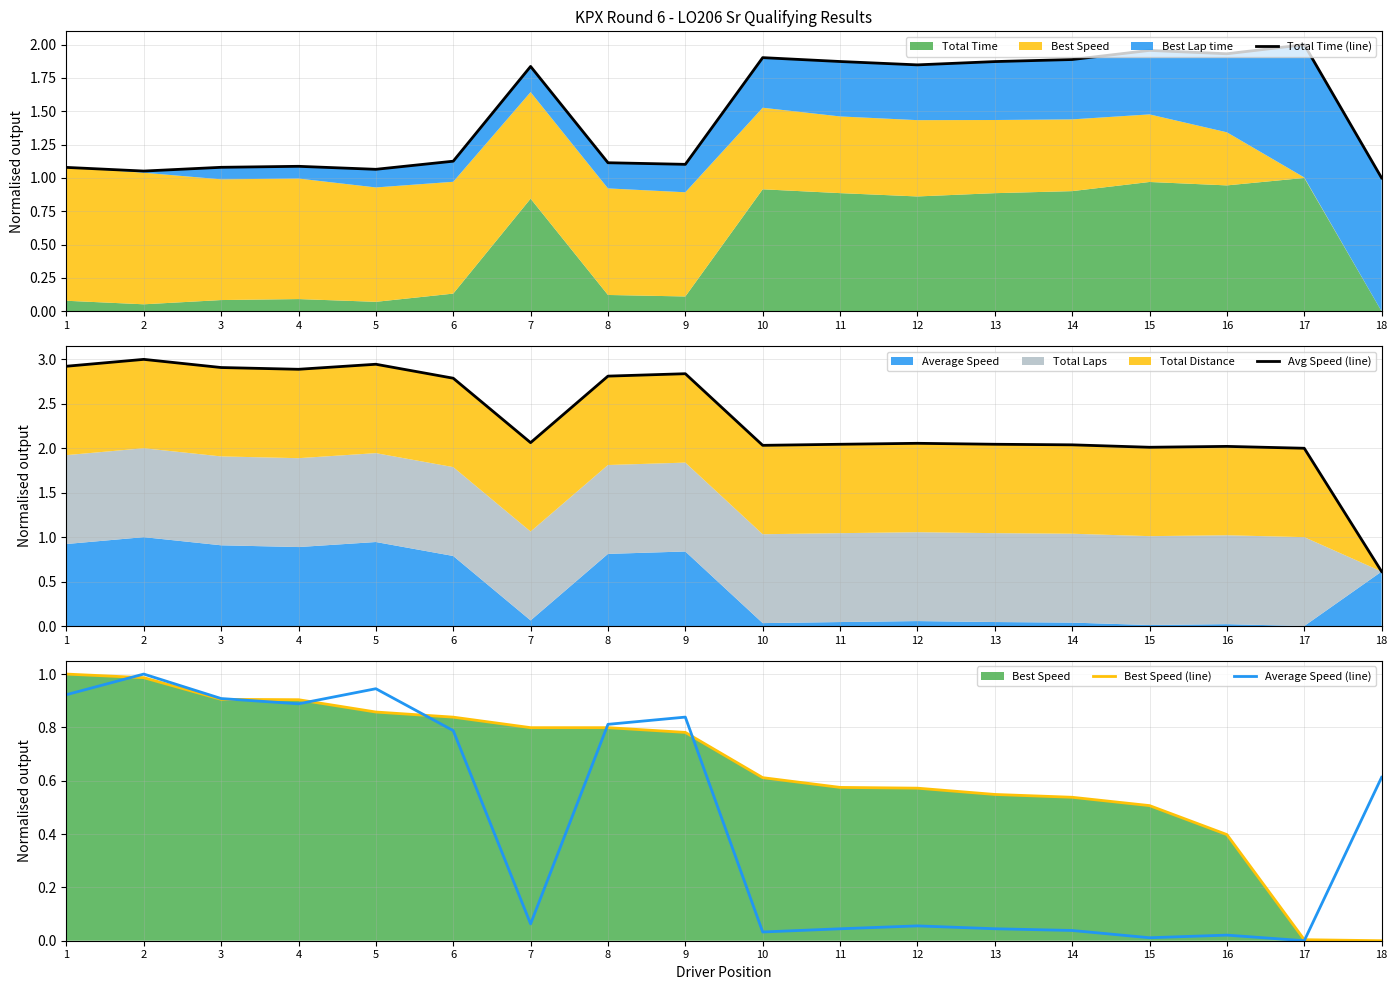

How many values in the Avg Speed (line) series are below 2?

1